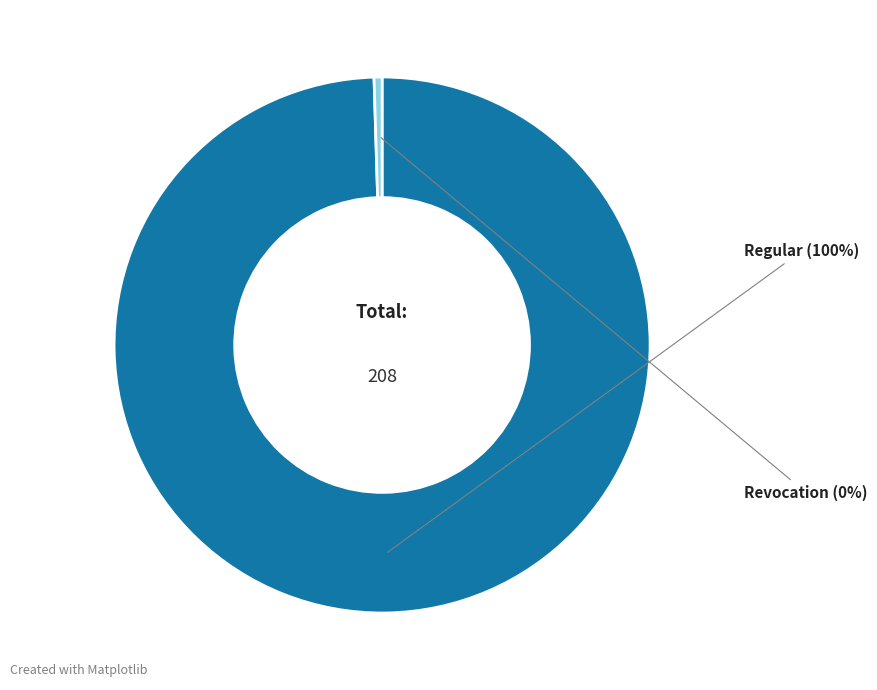

Does any single category account for the majority?

Yes